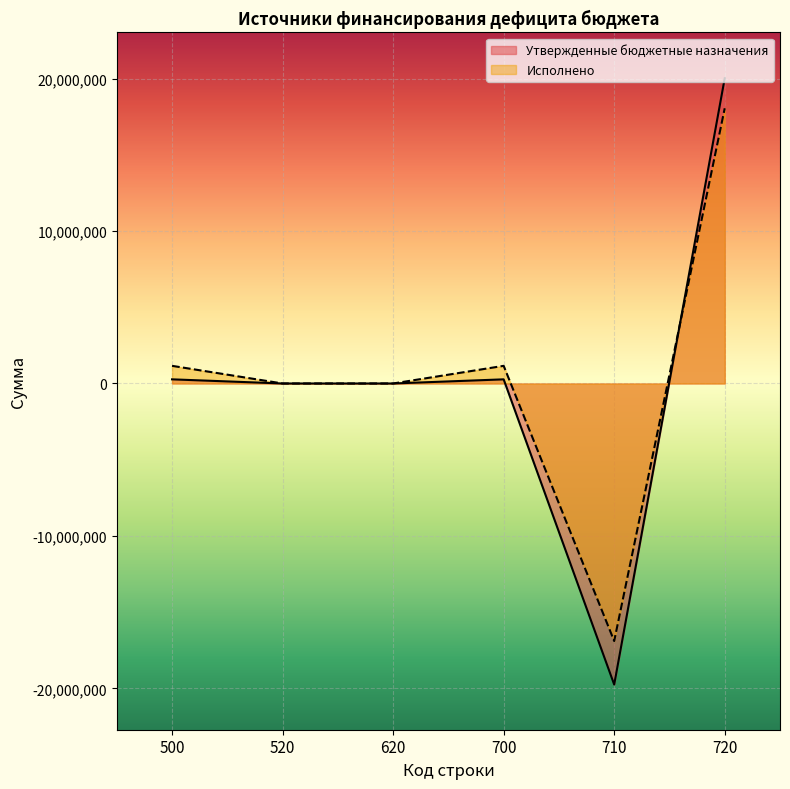

Between 700 and 720, which is larger?

720